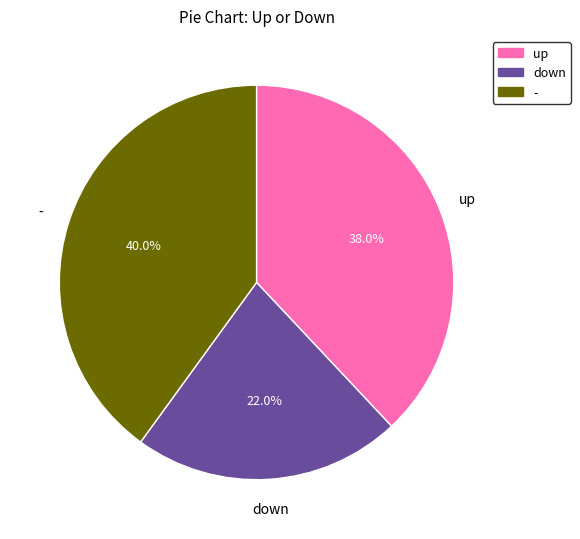

To the nearest percent, what is the combined percentage of down and -?

62%